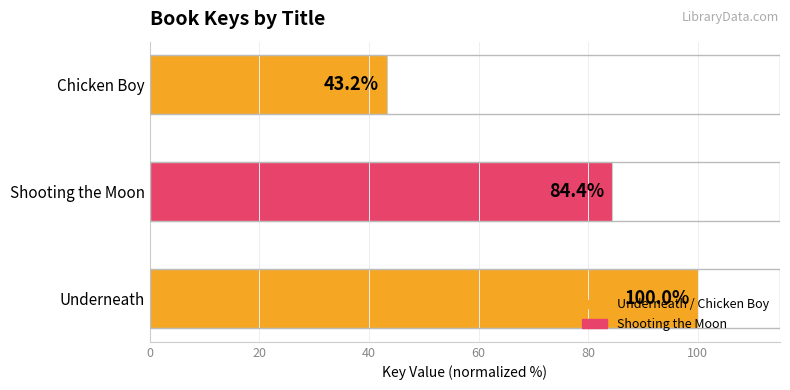

Are the bars grouped side by side (vs. stacked)?

No